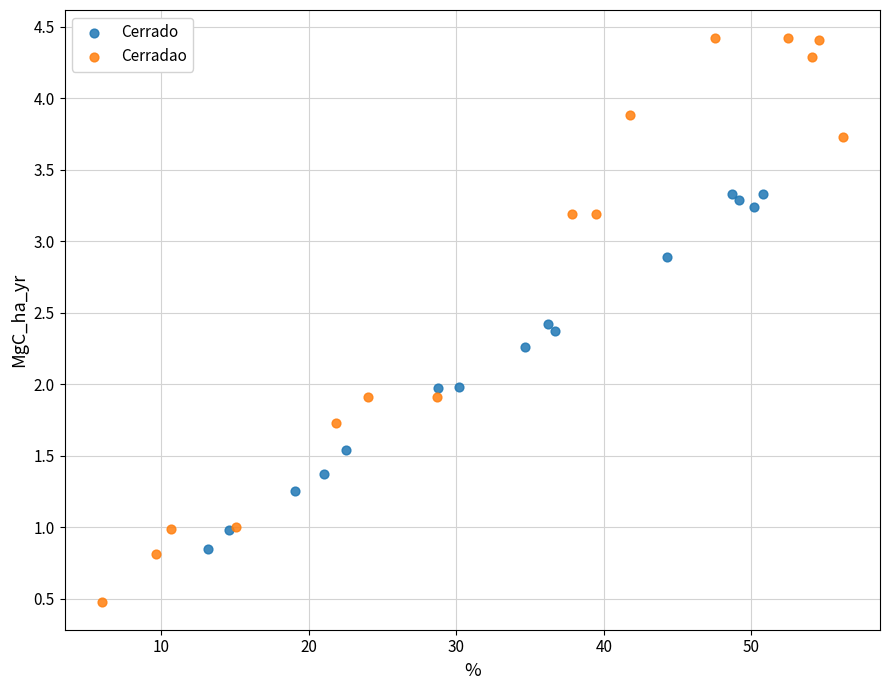

Which series contains the highest Y value?

Cerradao